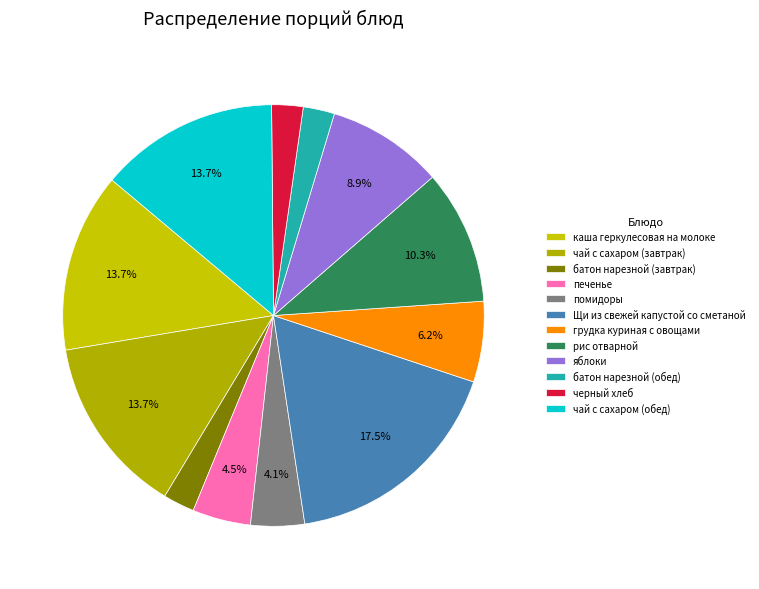

To the nearest percent, what is the difference between the largest and smallest slice percentages?

15%